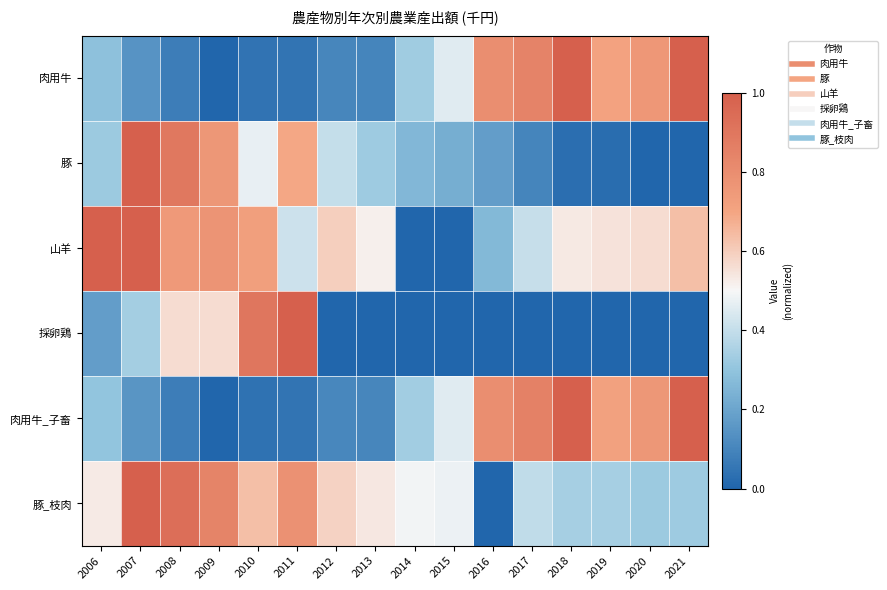

At how many categories does at least one series exceed 0?

16